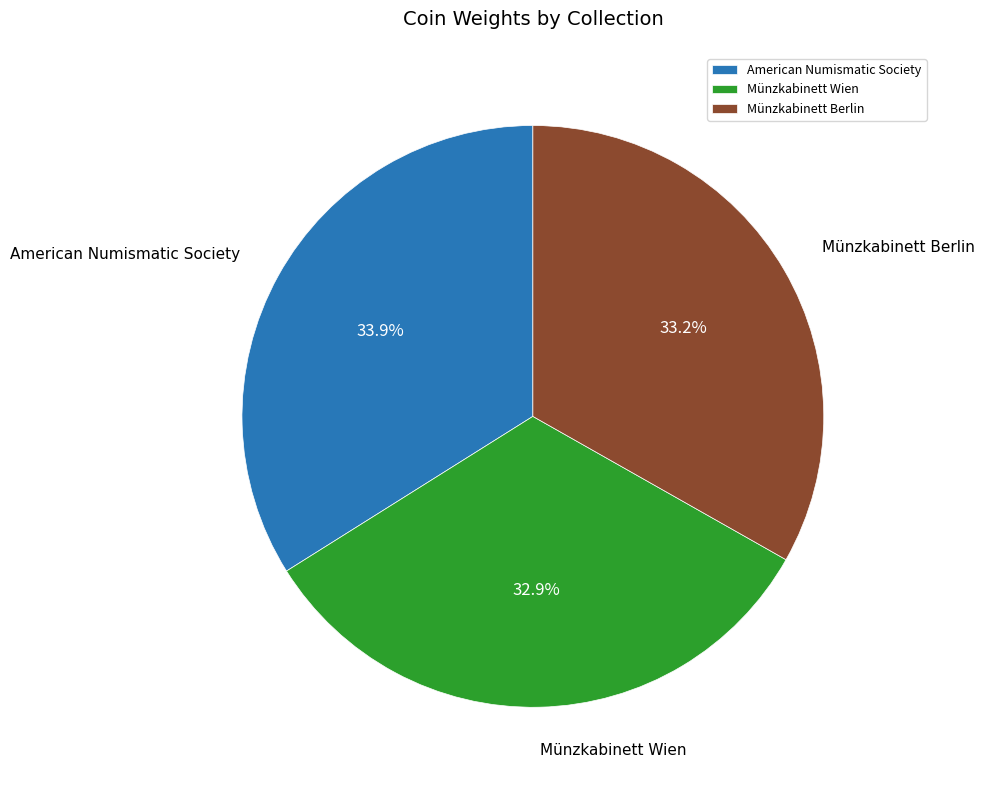

Does any single category account for the majority?

No